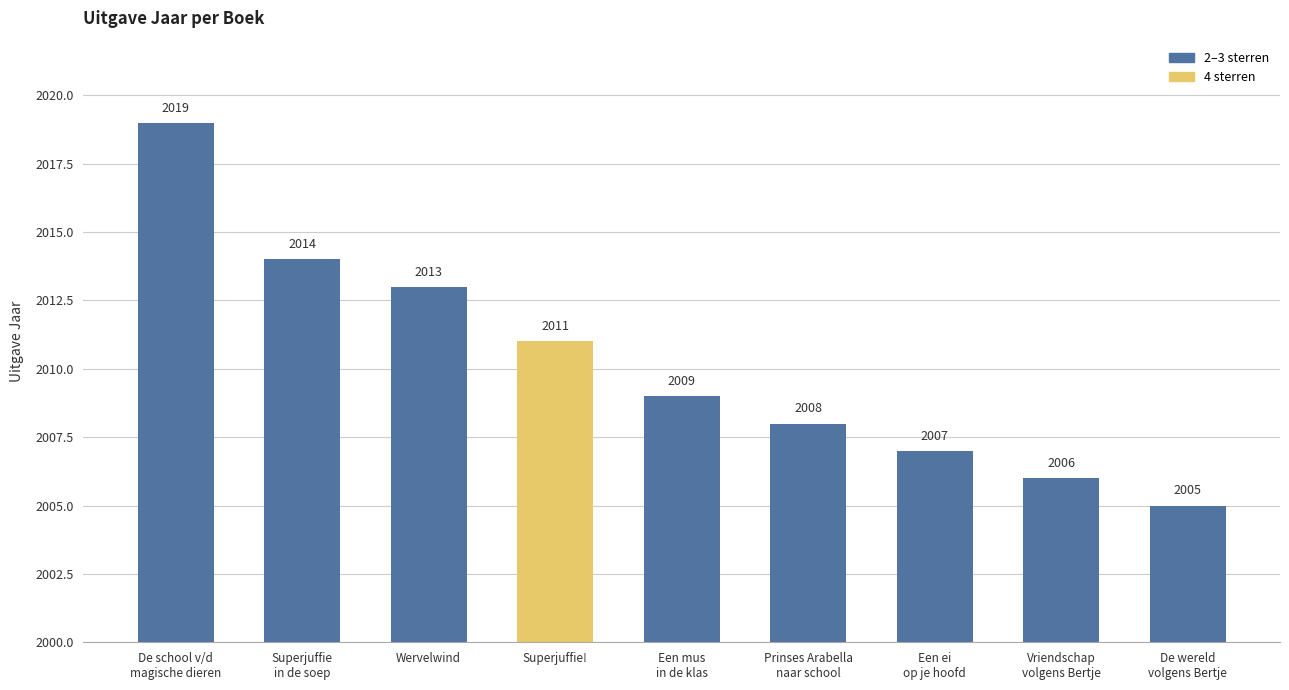

What value does the data have at Een ei
op je hoofd?

2007